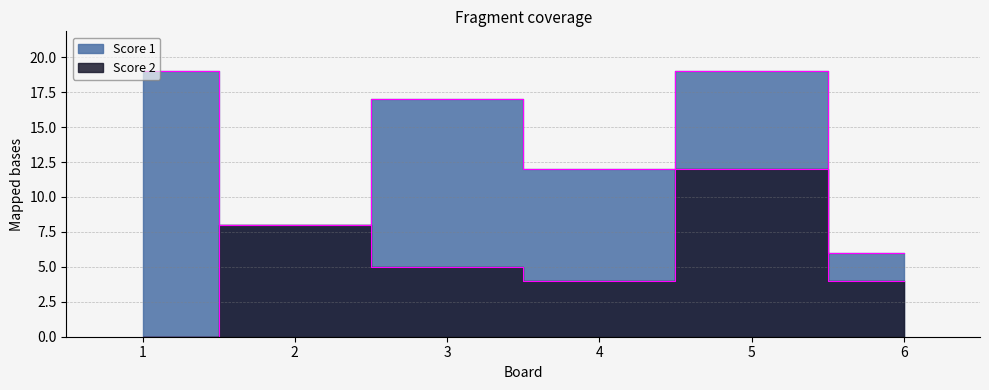

True or false: Score 2 and Score 1 intersect in this chart.

False